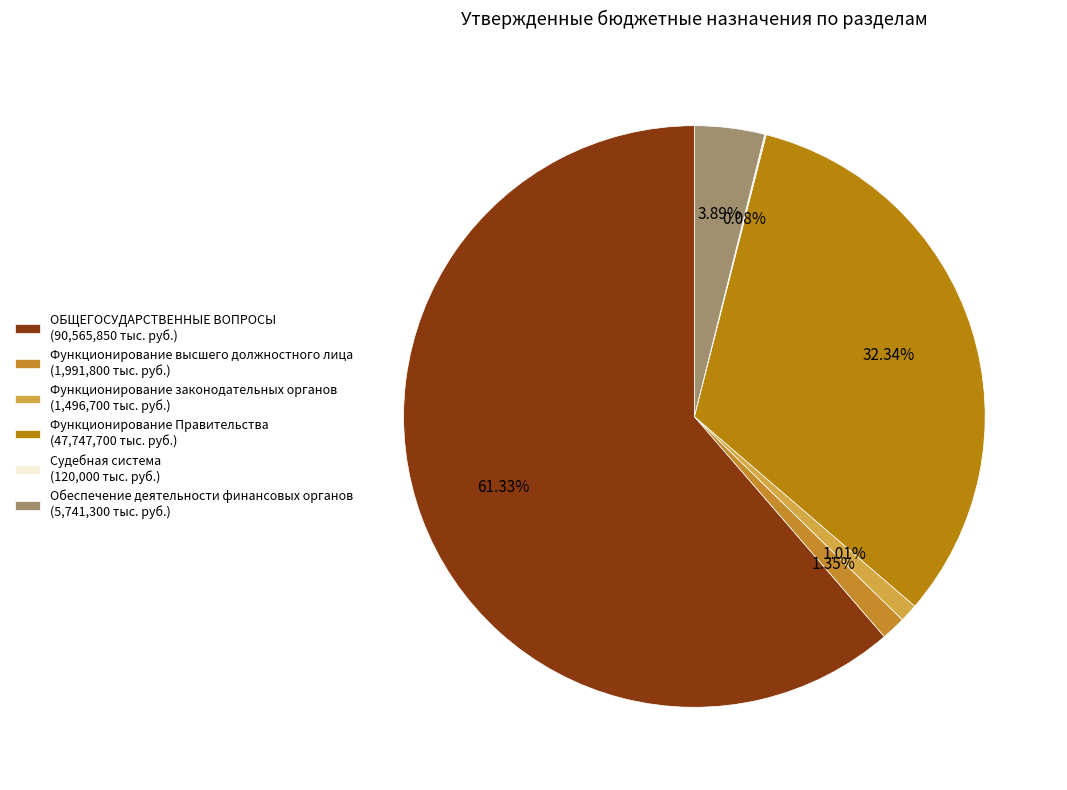

The Судебная система slice represents 0% of the pie. True or false?

True